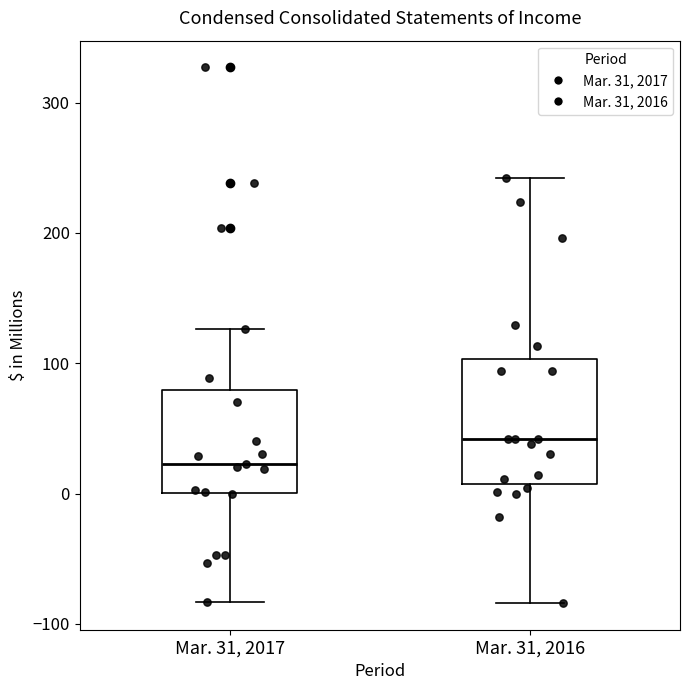

Where does the lower whisker of the box for Mar. 31, 2017 end on the y-axis? The values are not printed on the chart, so give them approximately, as read against the axis.

-80